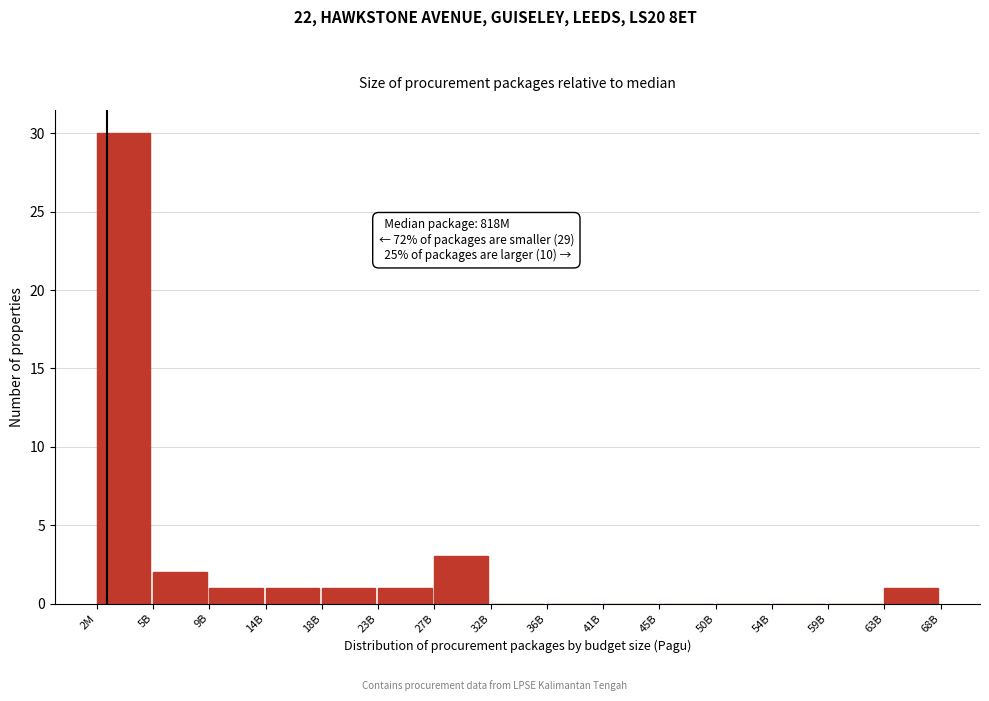

Reading right to left, what are all the values shown in this chart?

63B=1	59B=0	54B=0	50B=0	45B=0	41B=0	36B=0	32B=0	27B=3	23B=1	18B=1	14B=1	9B=1	5B=2	2M=30